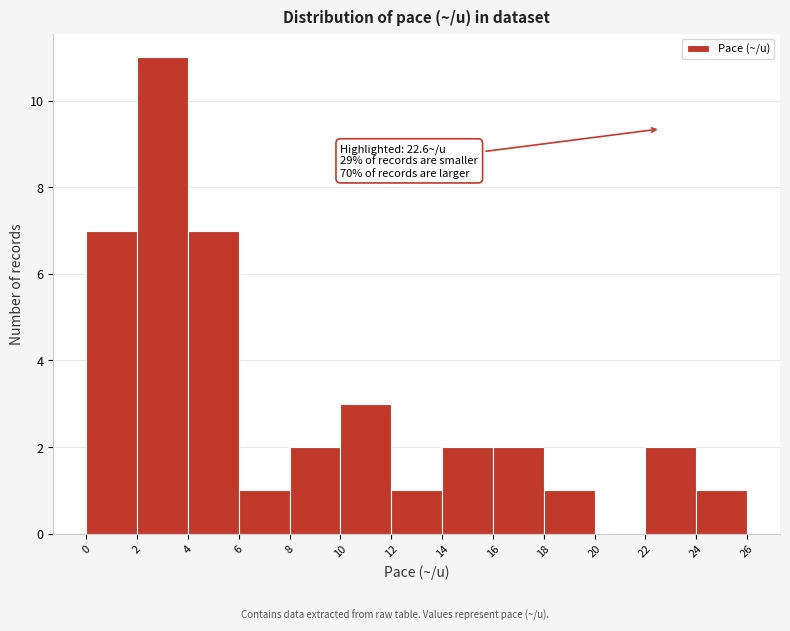

Over which range of the x-axis is the bar tallest?

2 to 4